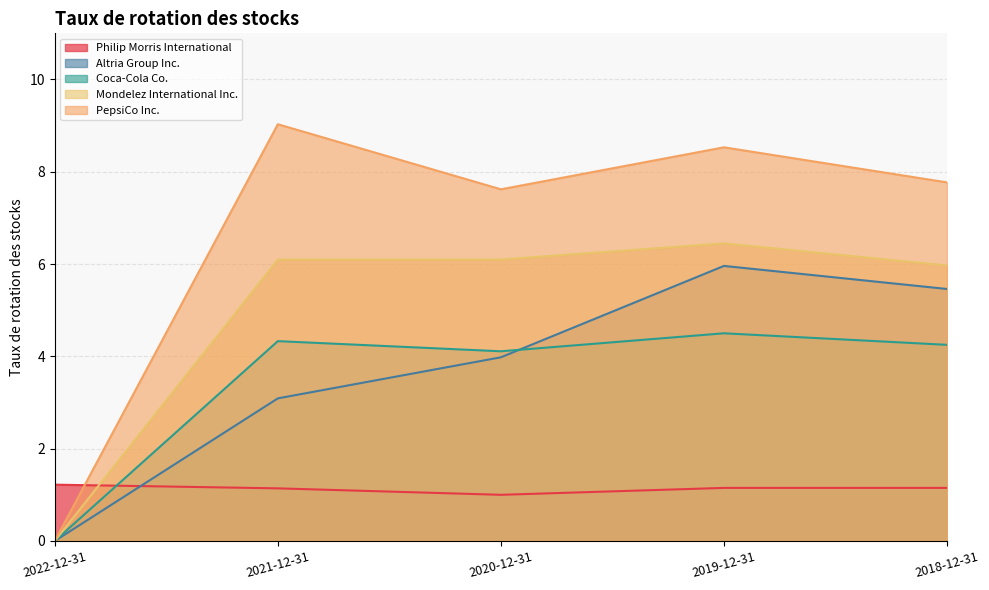

How many categories are shown in the chart?

5